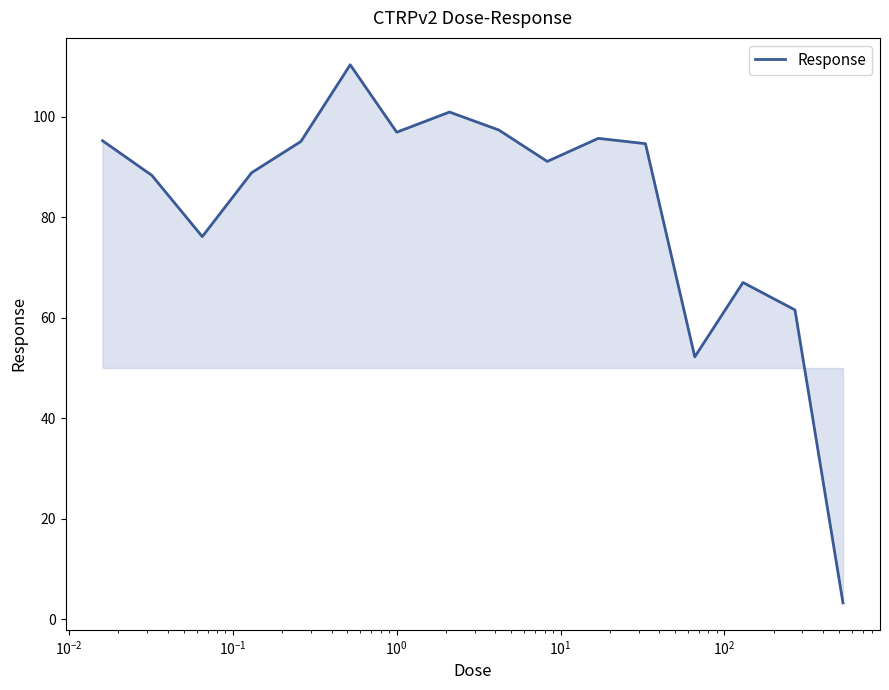

What is the greatest value displayed?

110.3